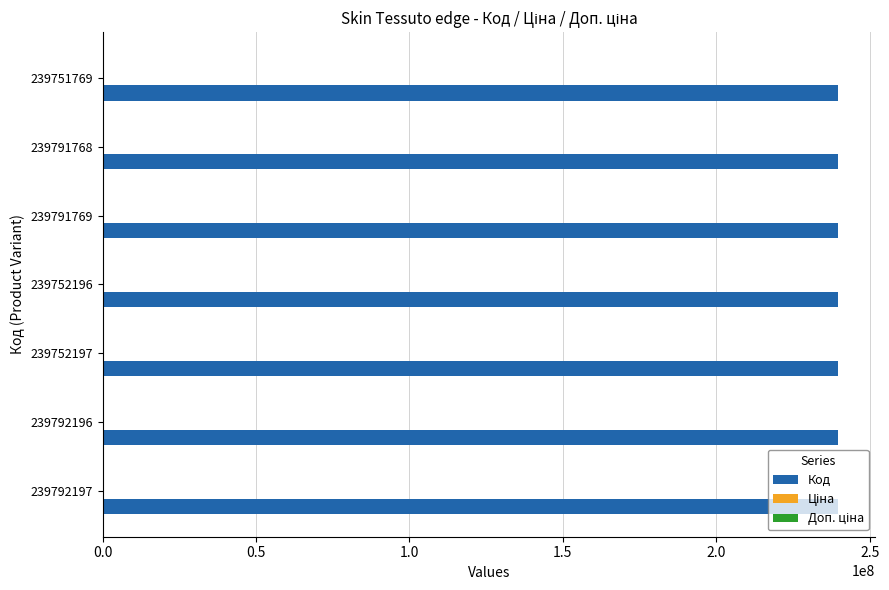

How many data points does each series have?

7